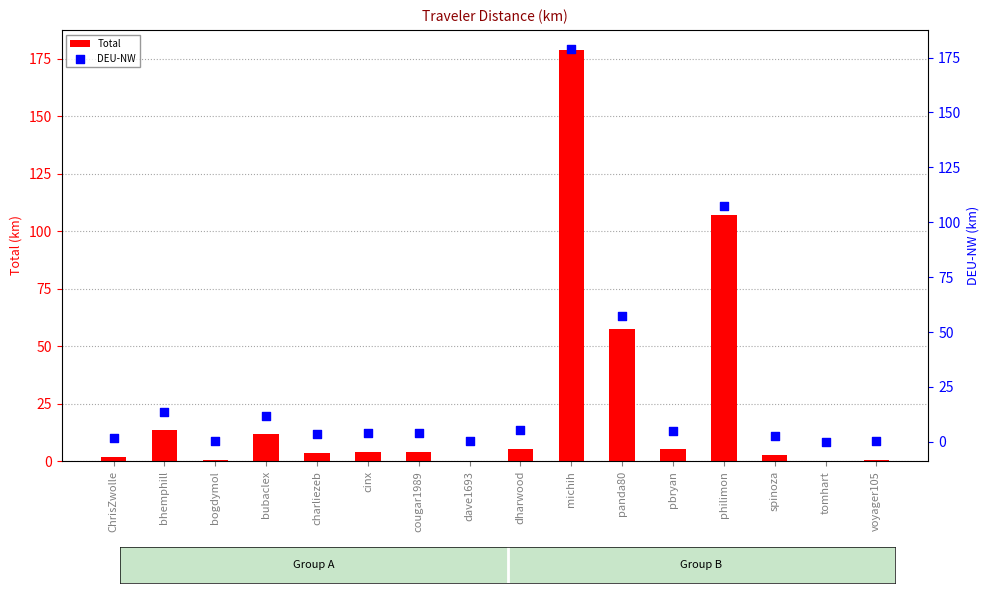

Is the value of DEU-NW at michih greater than the value of Total at michih?

No